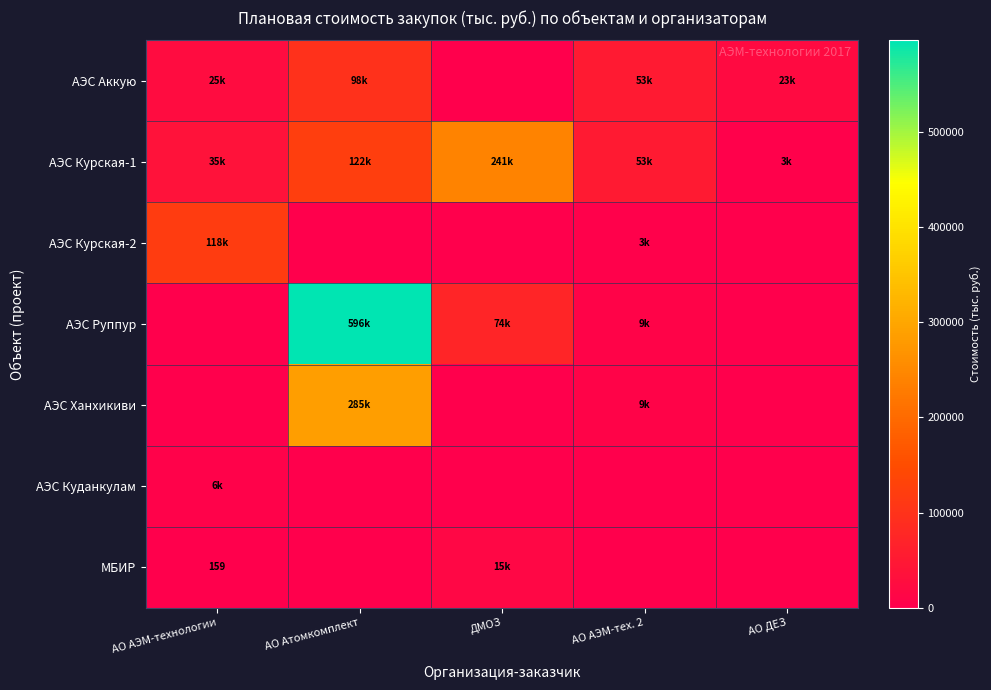

Which series changed the most between АО Атомкомплект and АО АЭМ-тех. 2?

АЭС Руппур